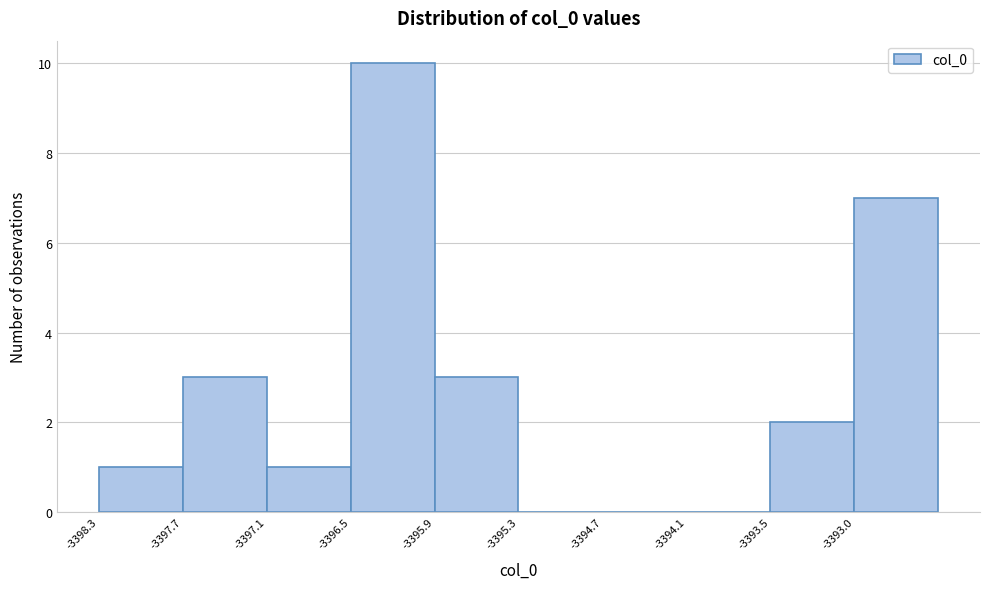

Reading left to right, transcribe this chart: for each bar, give the range it covers on the x-axis and its height. Neither the bar edges nor the heights are printed on the chart, so give them approximately, as read against the axes.

-3398.3 to -3397.7: 1
-3397.7 to -3397.1: 3
-3397.1 to -3396.5: 1
-3396.5 to -3395.9: 10
-3395.9 to -3395.3: 3
-3395.3 to -3394.7: 0
-3394.7 to -3394.1: 0
-3394.1 to -3393.5: 0
-3393.5 to -3393.0: 2
-3393.0 to -3392.4: 7